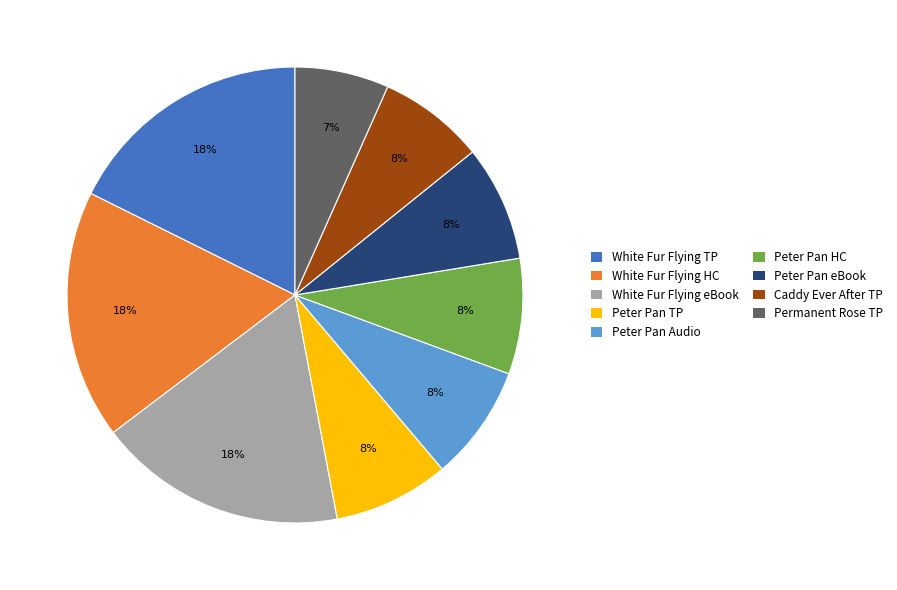

Combined, do White Fur Flying TP and Peter Pan TP account for over 50%?

No